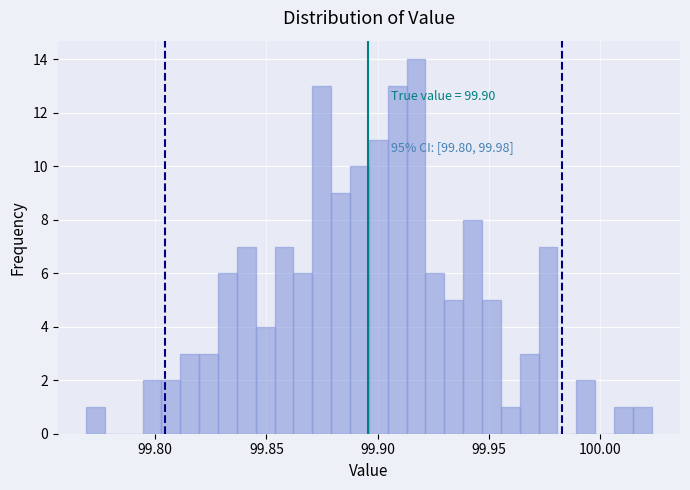

Around what value on the x-axis is the tallest bar? Give the approximate position of its centre, as read against the axis.

99.915